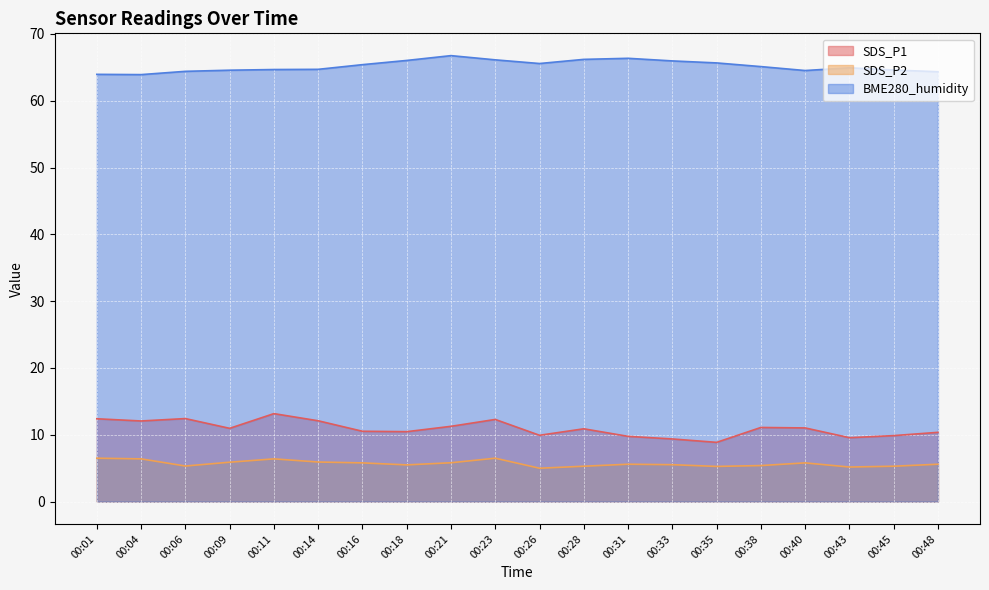

Does the chart display data point markers on the line(s)?

No